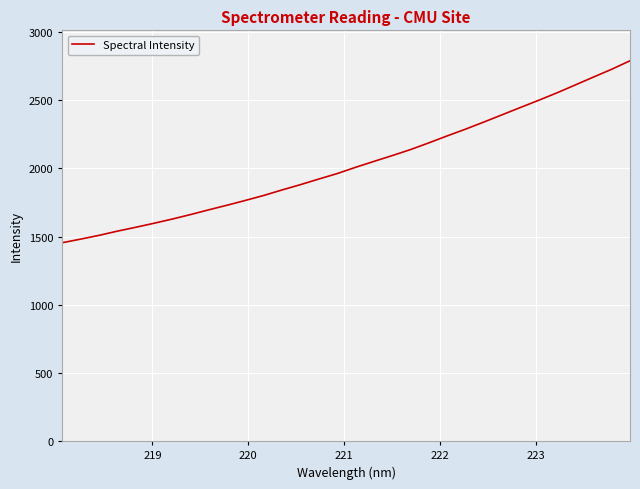

What is the maximum value shown in the chart?

2789.3